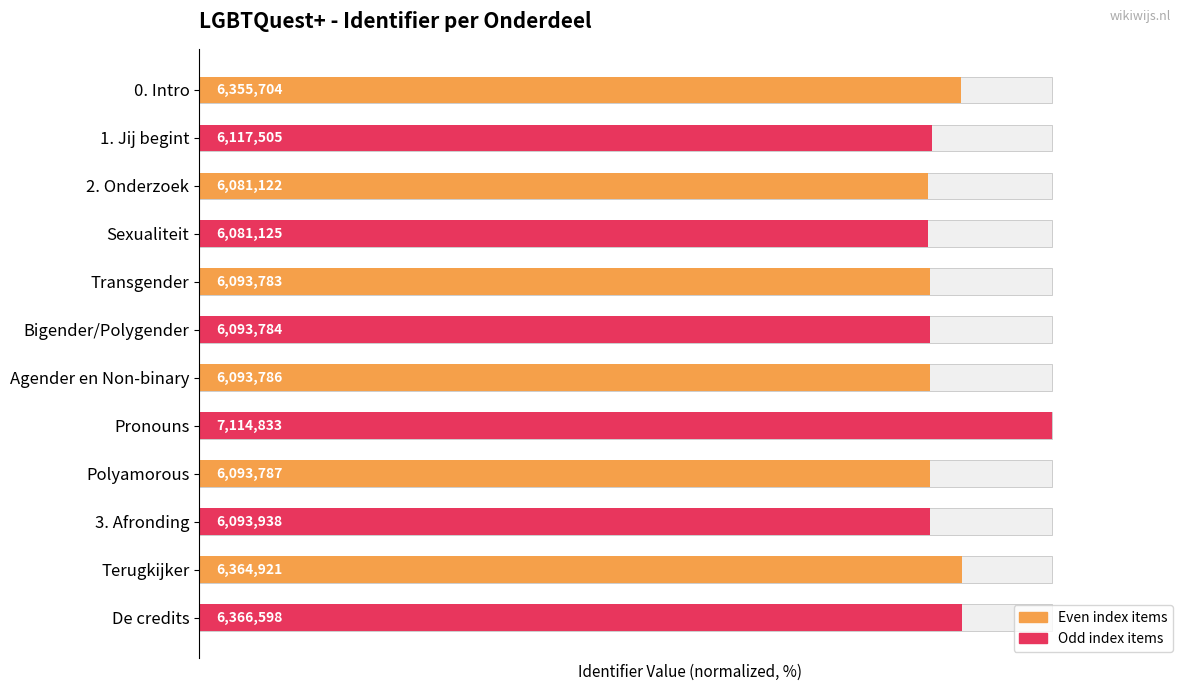

Approximately how many times larger is the value at 3. Afronding compared to 0. Intro?

1.0